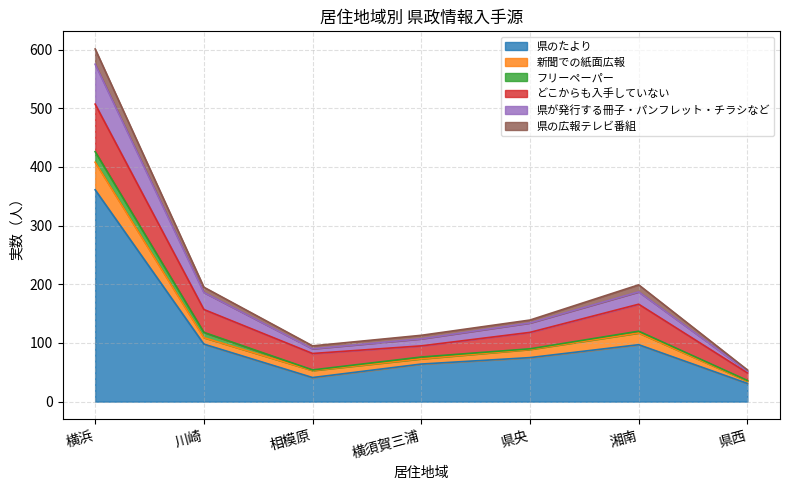

At how many categories does at least one series exceed 569?

1